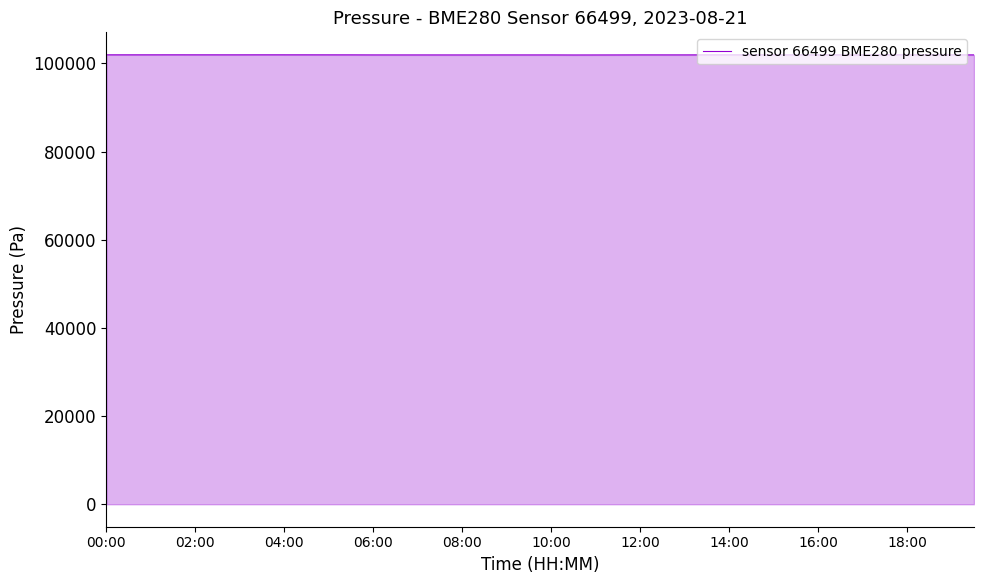

What is the sum of all values?

4076747.0